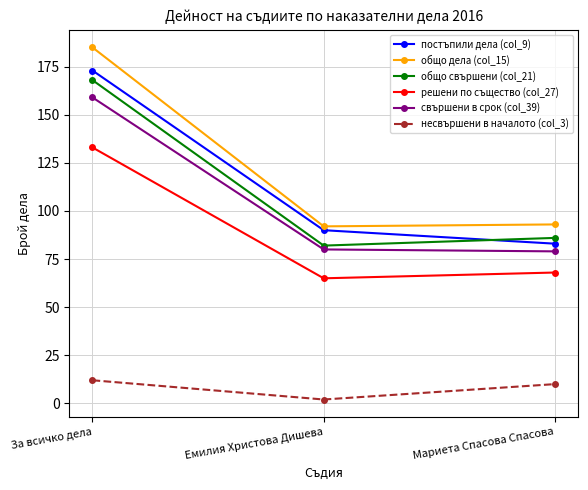

Reading left to right, transcribe all the data shown in this chart.

постъпили дела (col_9): 173	90	83
общо дела (col_15): 185	92	93
общо свършени (col_21): 168	82	86
решени по същество (col_27): 133	65	68
свършени в срок (col_39): 159	80	79
несвършени в началото (col_3): 12	2	10